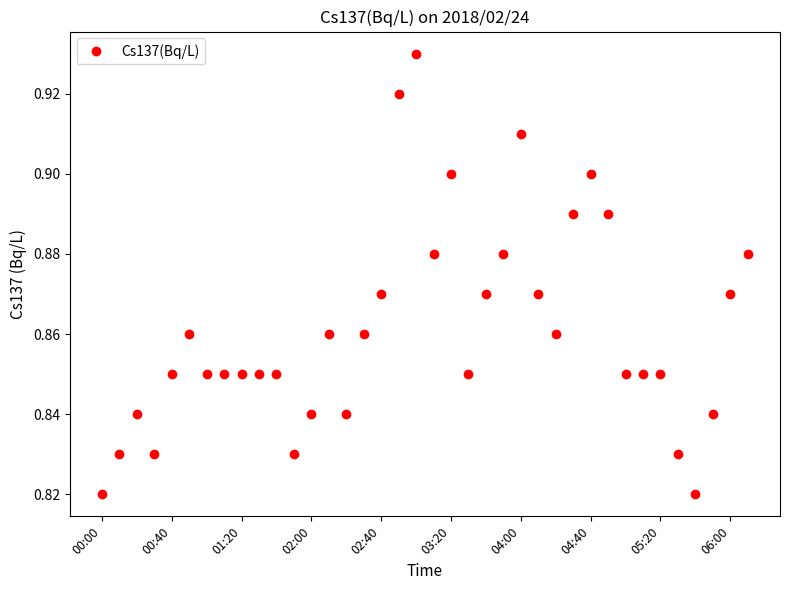

What is the sum of all values?

32.7